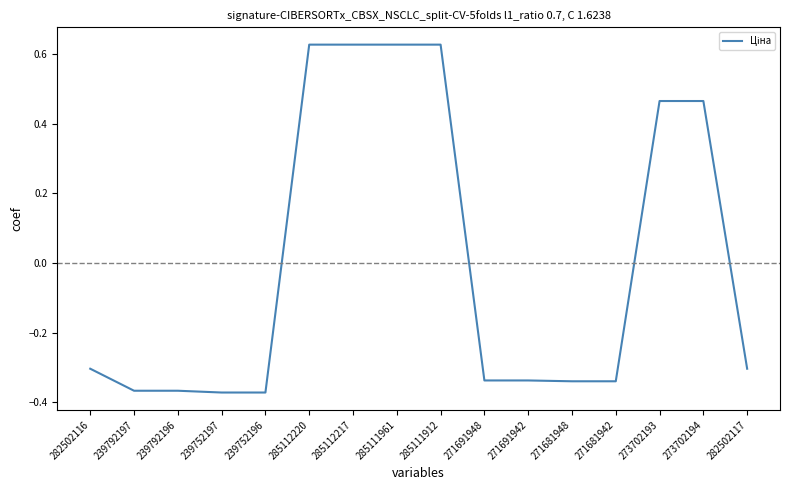

What is the change in value from 271691942 to 273702193?

+0.8